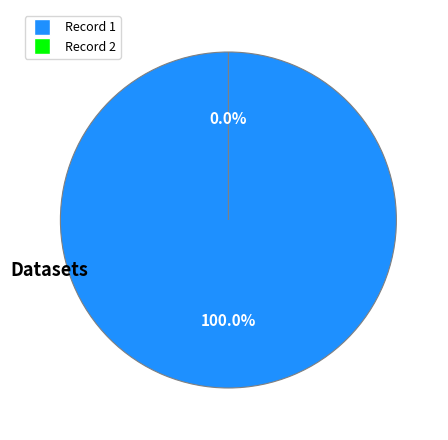

Which slice is the smallest?

649cd793078190ea9a2176f8